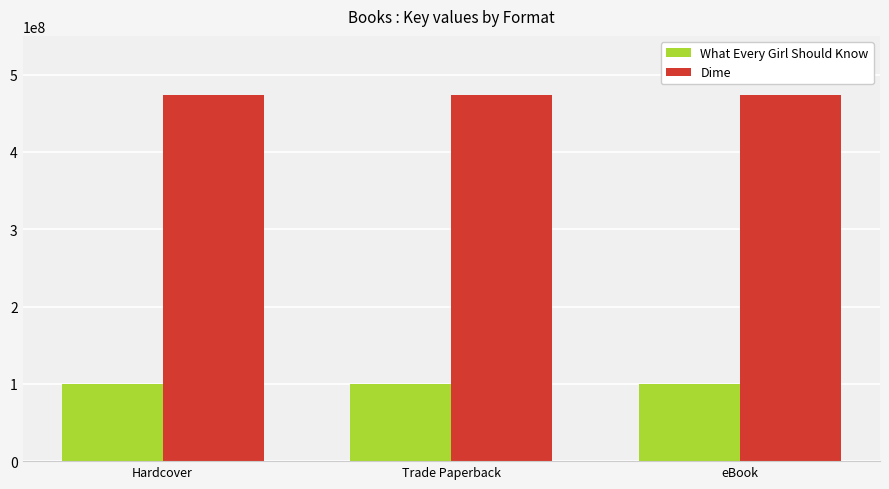

What is the value of the What Every Girl Should Know bar at the 3rd from the left?

100366545